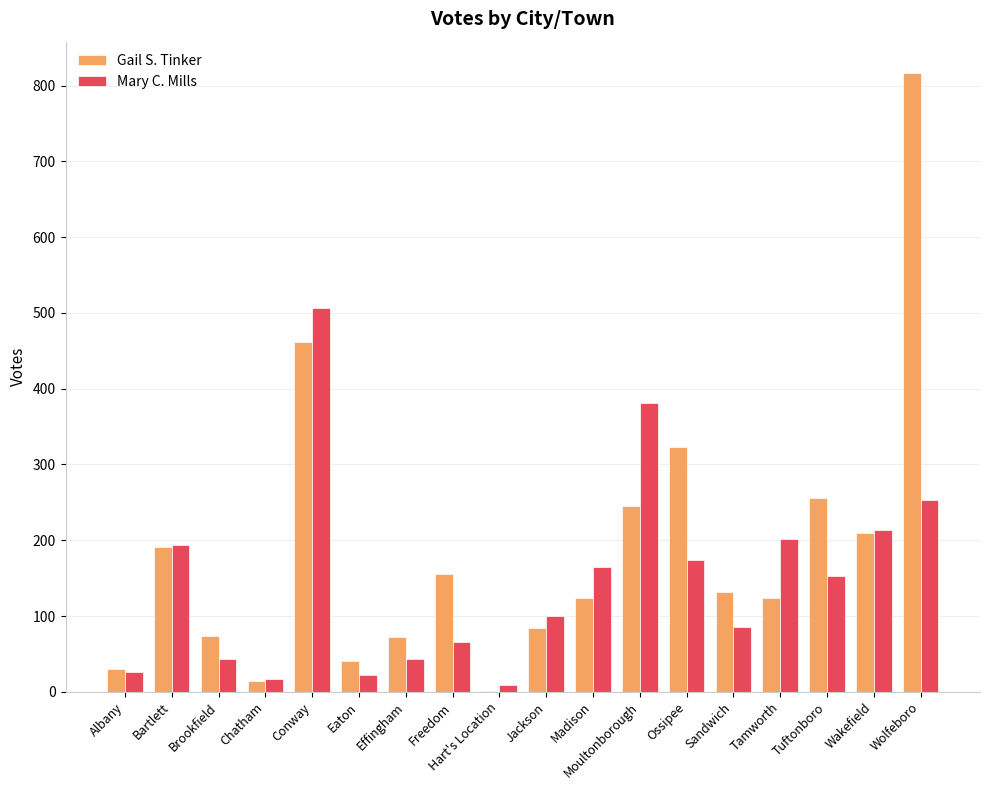

How many categories are shown in the chart?

18